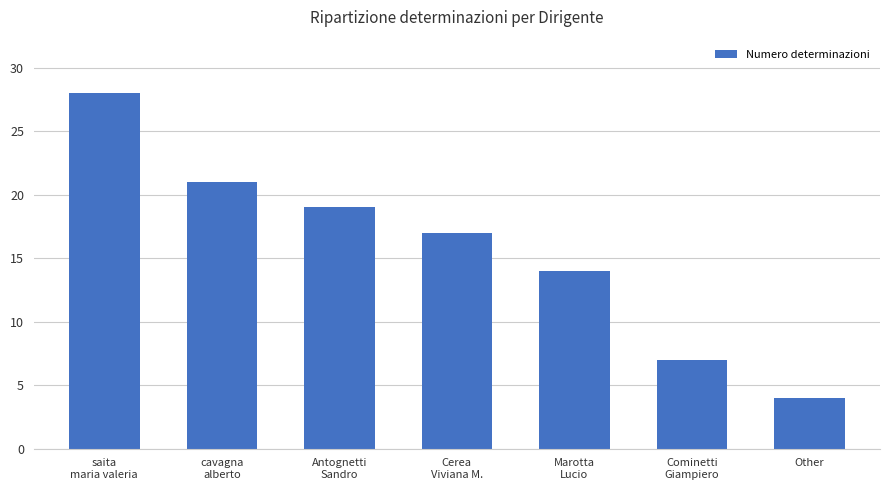

List the labels in order of value, largest first.

saita
maria valeria, cavagna
alberto, Antognetti
Sandro, Cerea
Viviana M., Marotta
Lucio, Cominetti
Giampiero, Other